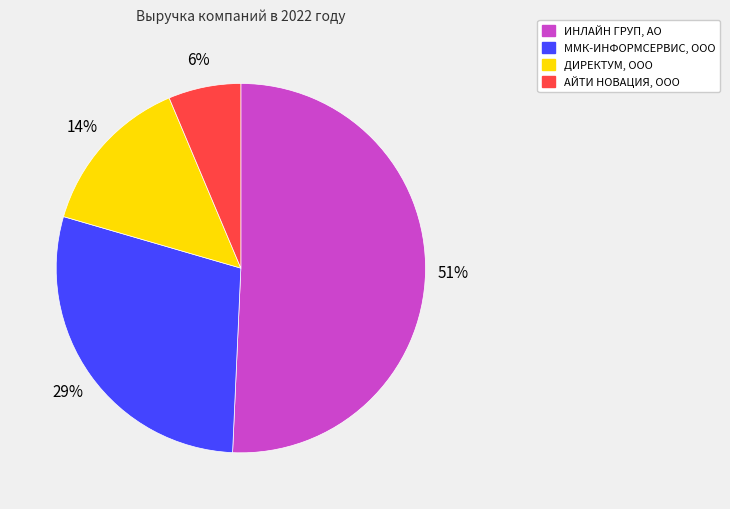

Does any single category account for the majority?

Yes